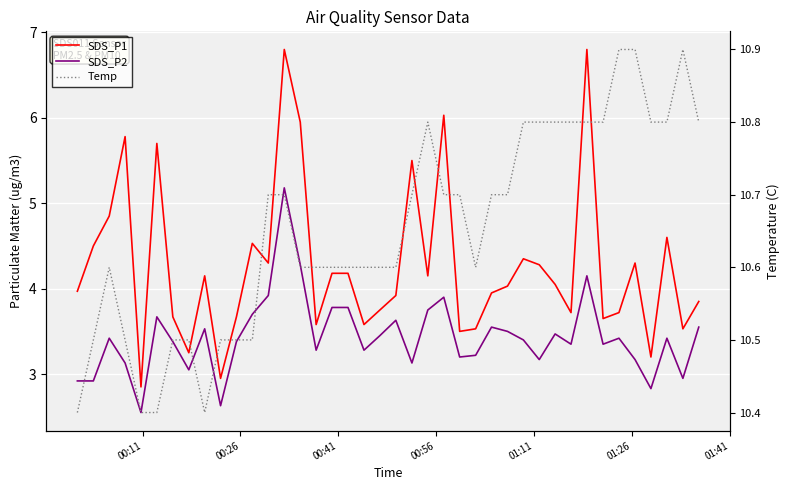

Count the number of categories in the chart.

40